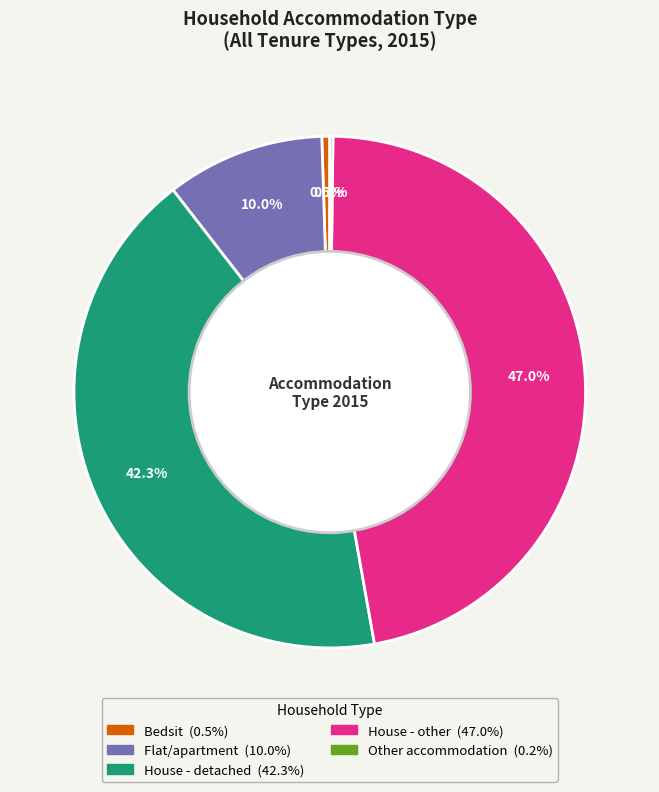

What percentage do House - other and House - detached together represent?

89.3%